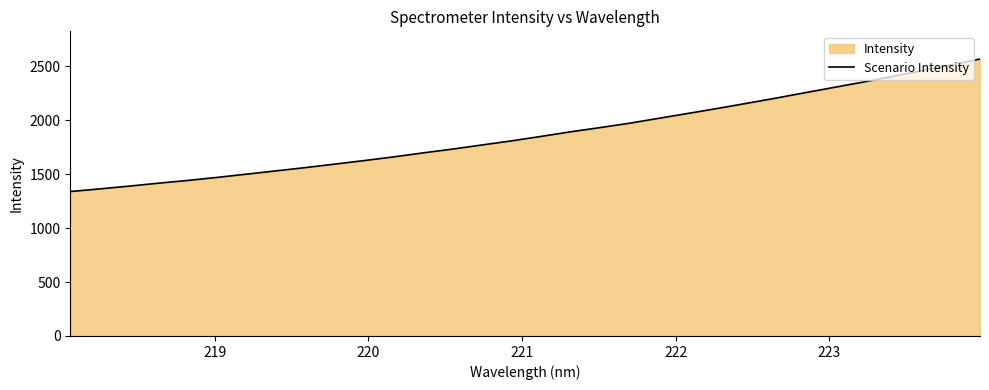

What is the smallest value displayed?

1339.1